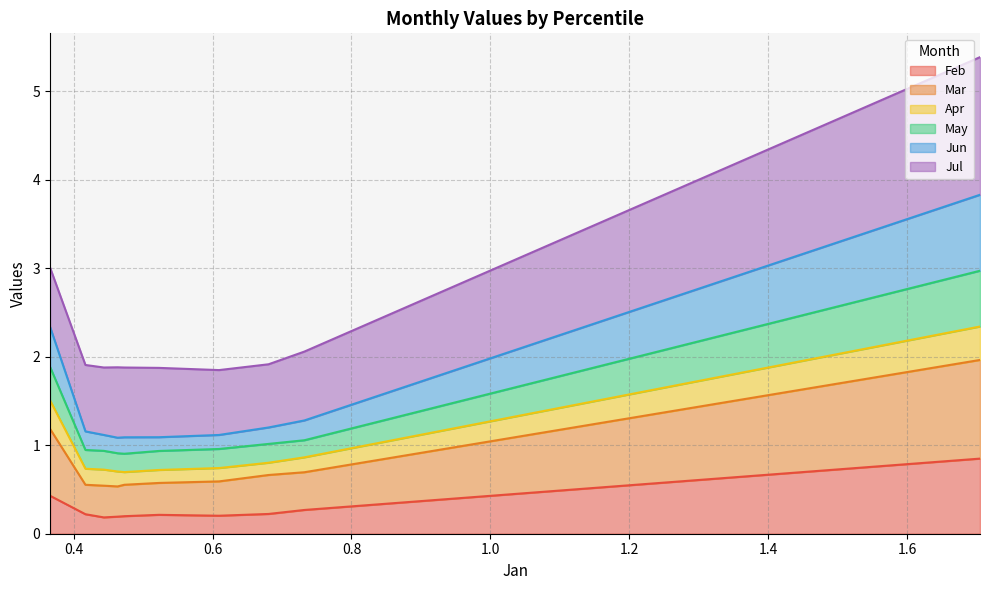

What is the maximum value for Feb?

0.8